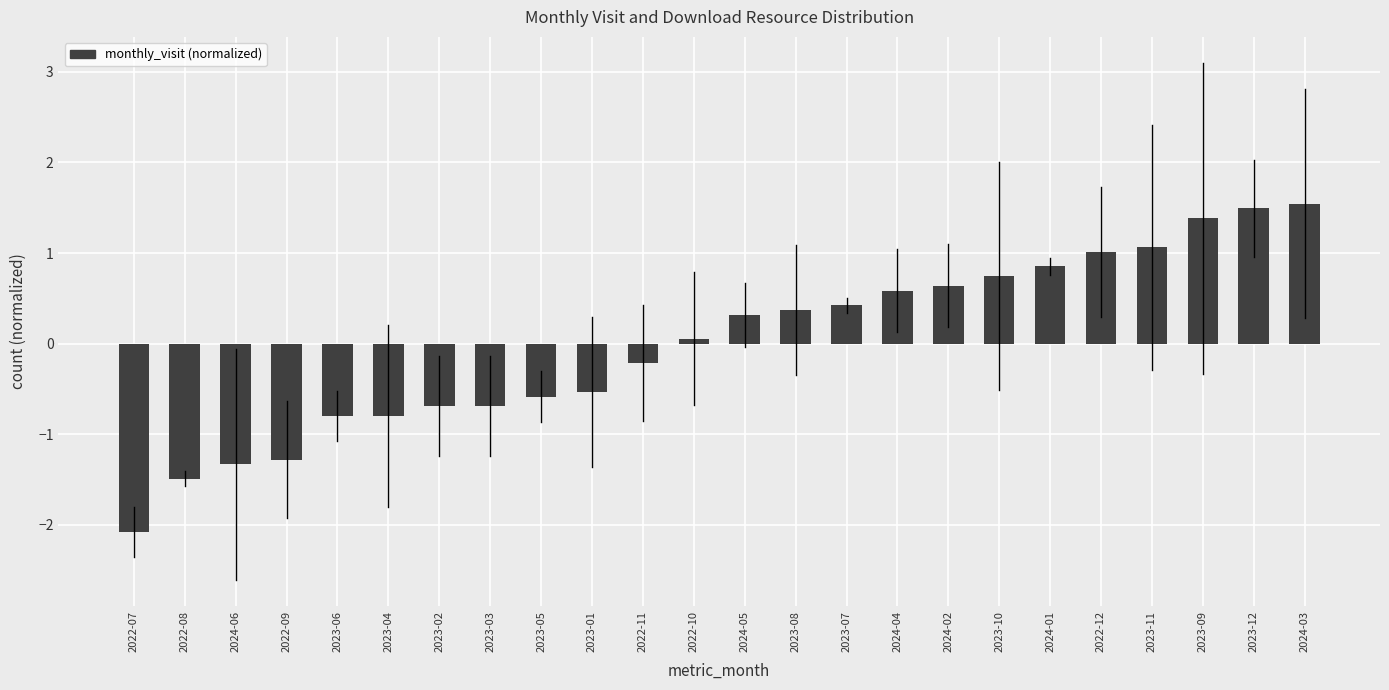

Reading left to right, transcribe all the data shown in this chart.

2022-07=-2.1	2022-08=-1.5	2024-06=-1.3	2022-09=-1.3	2023-06=-0.8	2023-04=-0.8	2023-02=-0.7	2023-03=-0.7	2023-05=-0.6	2023-01=-0.5	2022-11=-0.2	2022-10=0.1	2024-05=0.3	2023-08=0.4	2023-07=0.4	2024-04=0.6	2024-02=0.6	2023-10=0.7	2024-01=0.9	2022-12=1.0	2023-11=1.1	2023-09=1.4	2023-12=1.5	2024-03=1.5